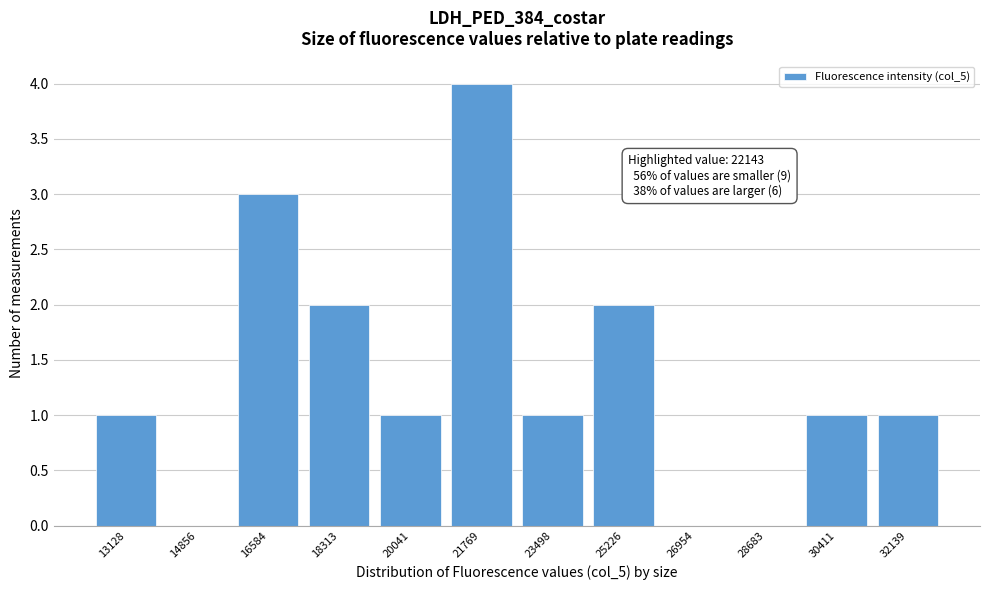

Reading left to right, list all the values displayed in this chart.

13128=1	14856=0	16584=3	18313=2	20041=1	21769=4	23498=1	25226=2	26954=0	28683=0	30411=1	32139=1